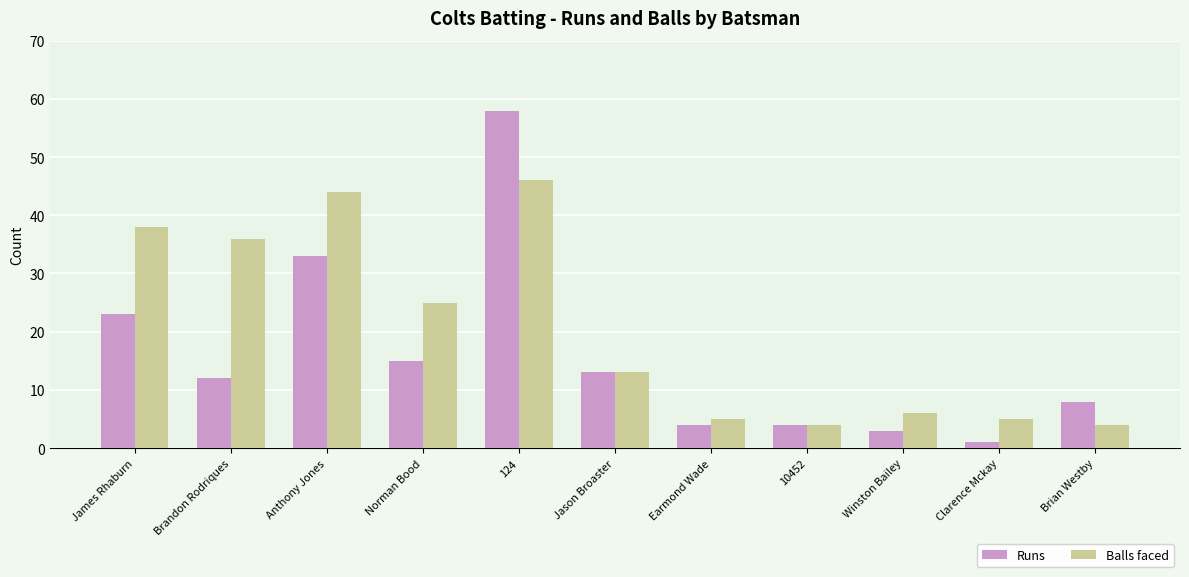

What is the difference between the maximum and minimum values in the Runs series?

57